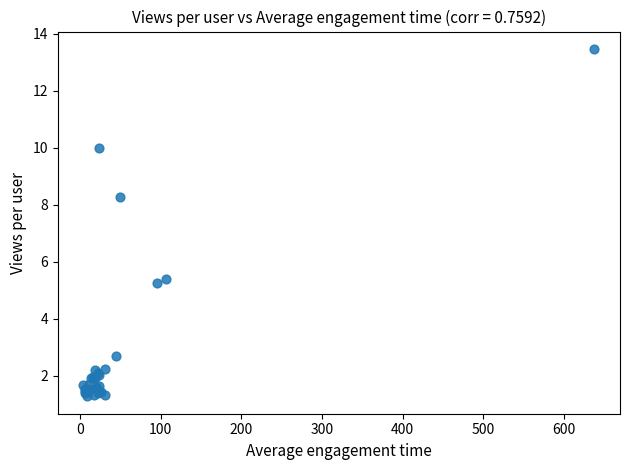

What Y value in the scatter plot is closest to 7?

8.3